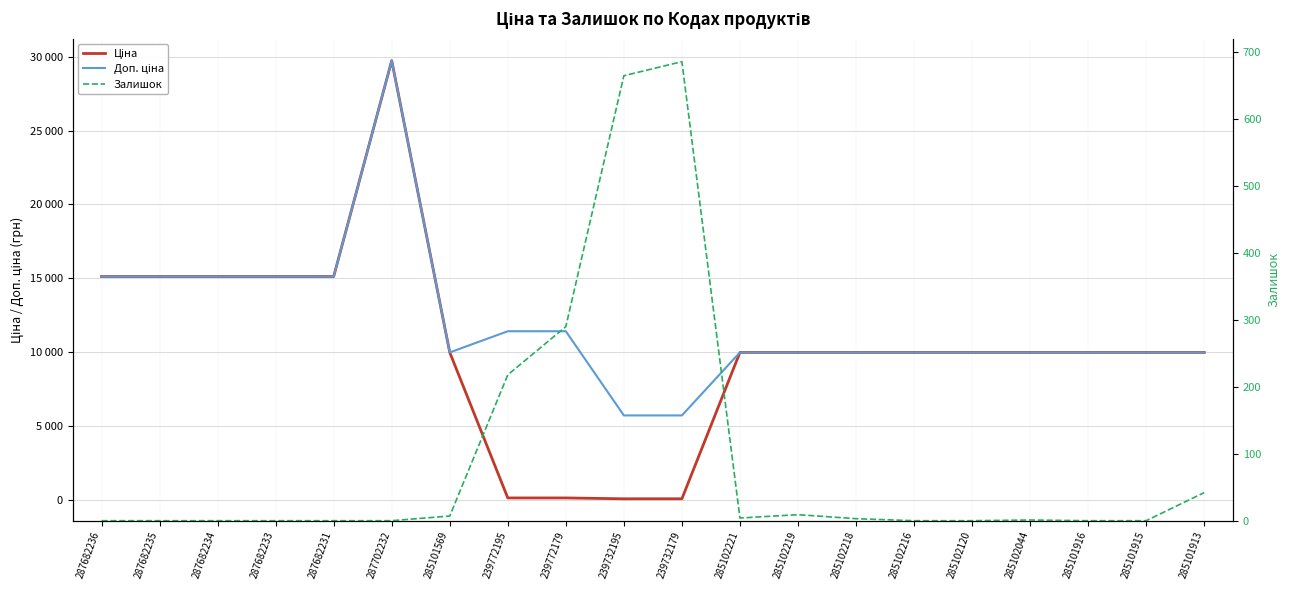

What is the difference between the highest and lowest values at 285101915?

9975.0